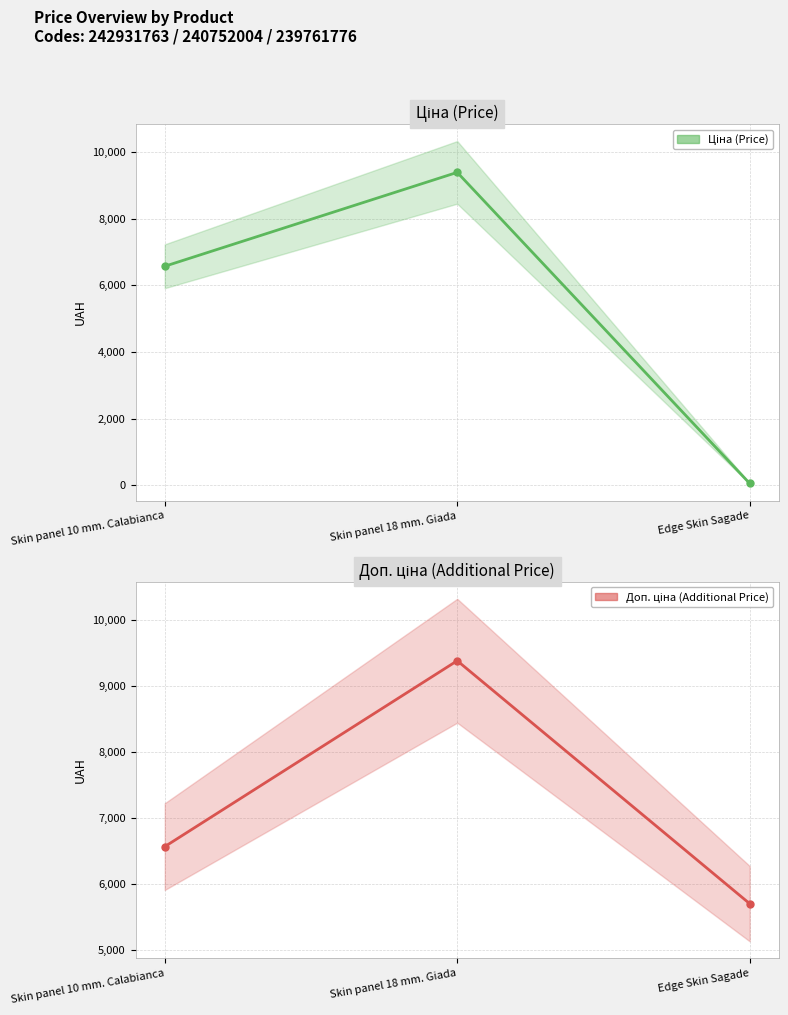

True or false: Доп. ціна (Additional Price) has a value of 16192.4 at Skin panel 18 mm. Giada.

False